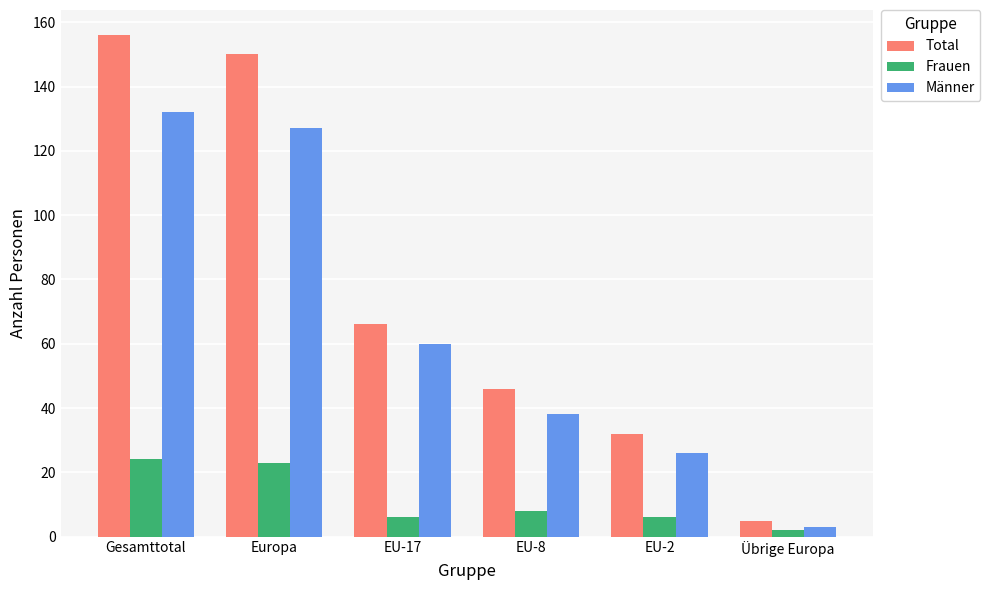

Which series changed the most between Europa and Übrige Europa?

Total